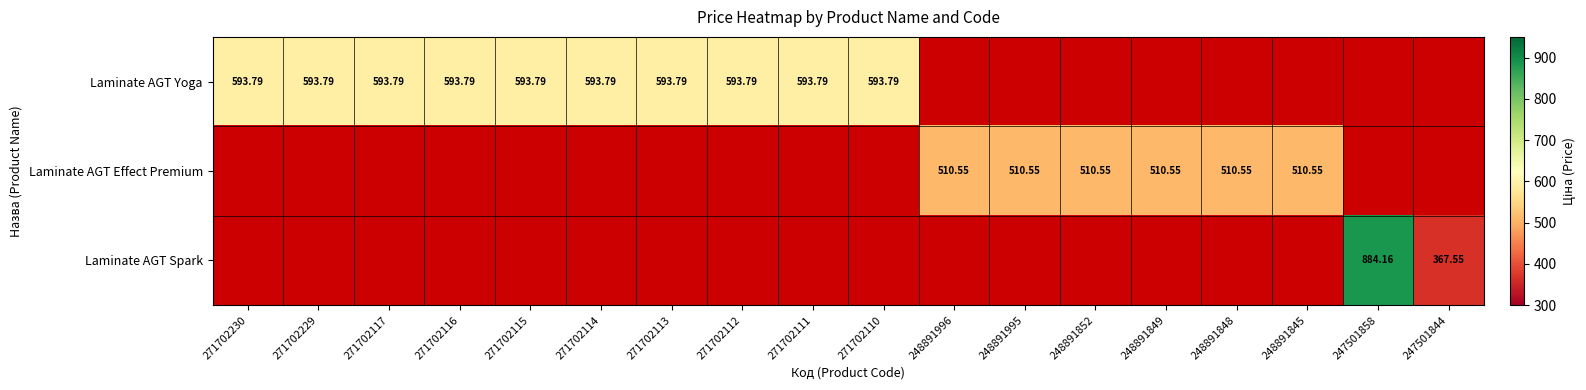

Which has a higher value, 248891852 or 271702114?

271702114